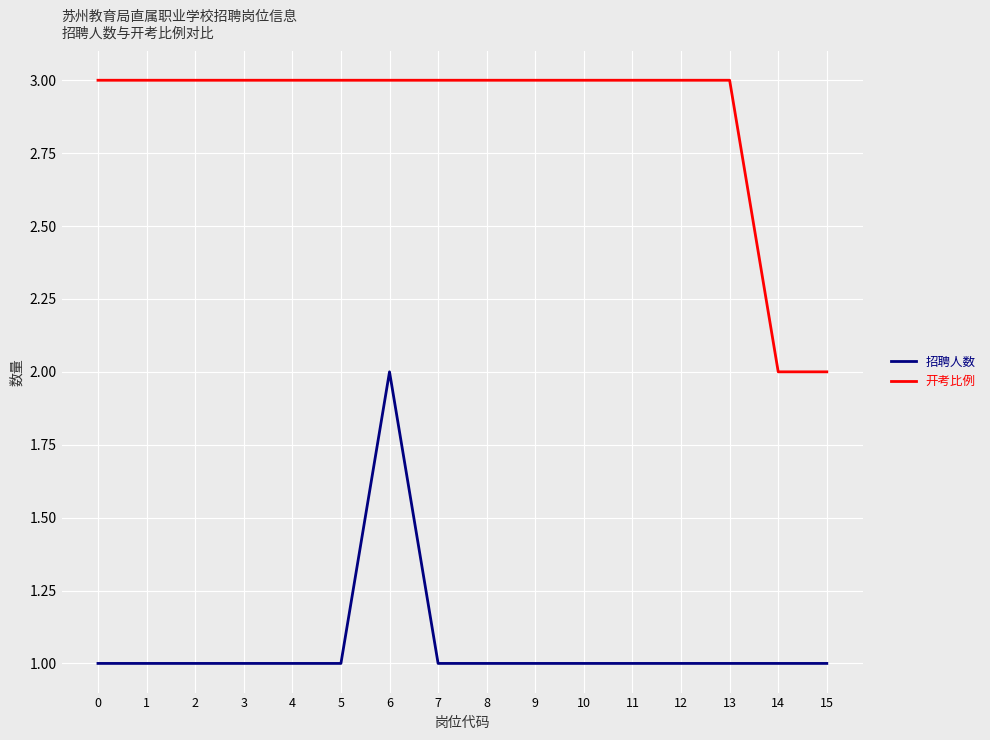

At 6, list the series in order from largest to smallest.

开考比例, 招聘人数